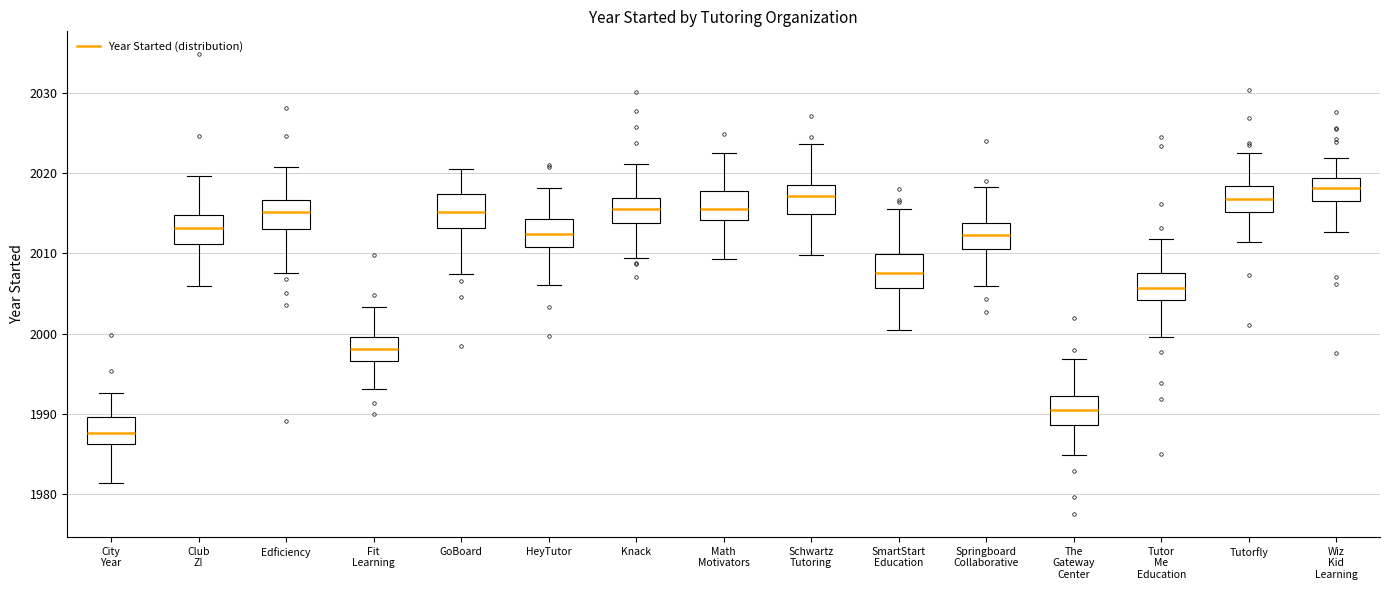

Where is the lower edge of the box for Wiz Kid Learning on the y-axis? The values are not printed on the chart, so give them approximately, as read against the axis.

2016